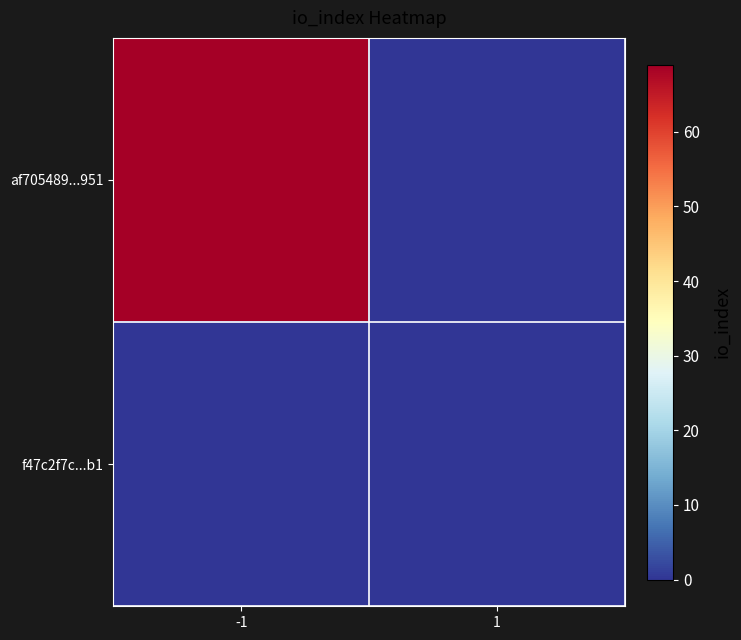

Which series has the largest total across all categories?

af705489...951